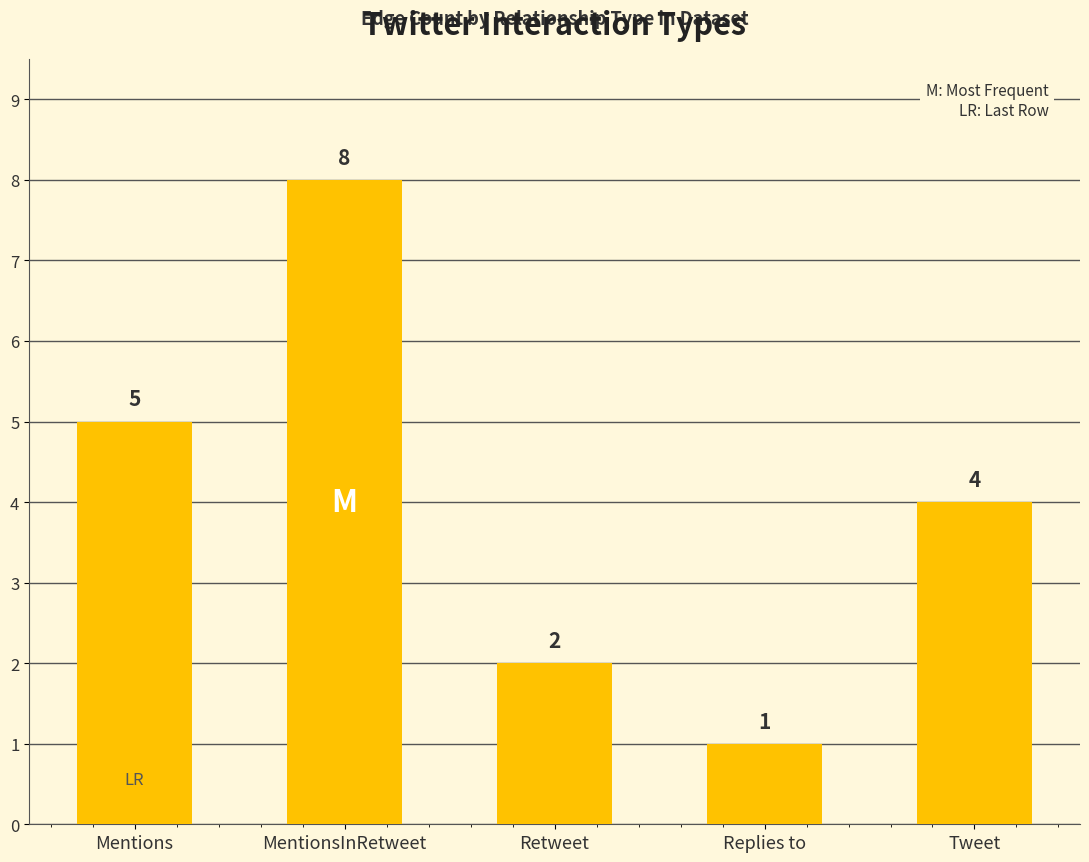

The chart shows a value of 3 at MentionsInRetweet. True or false?

False